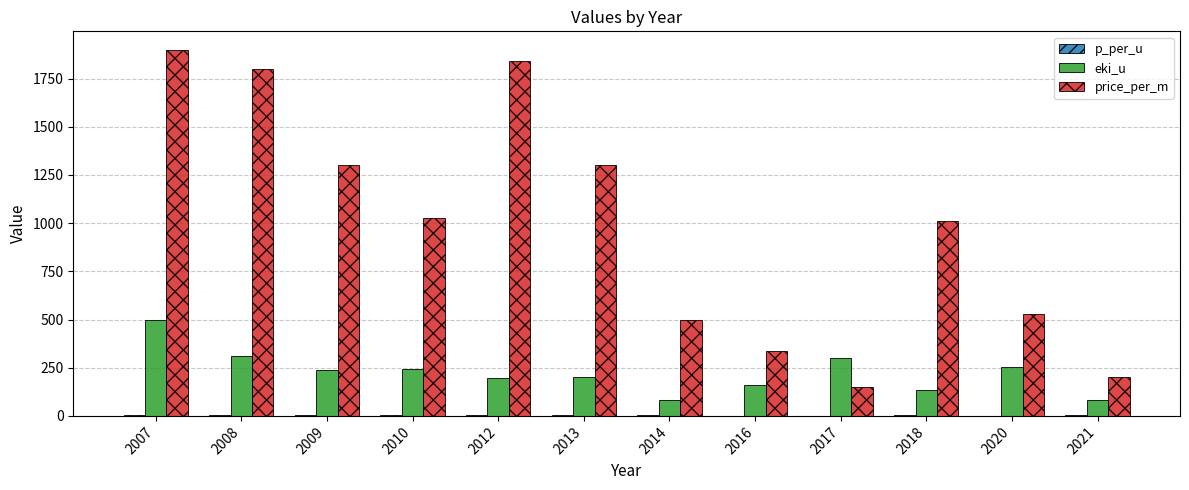

How many distinct data groups are displayed?

3